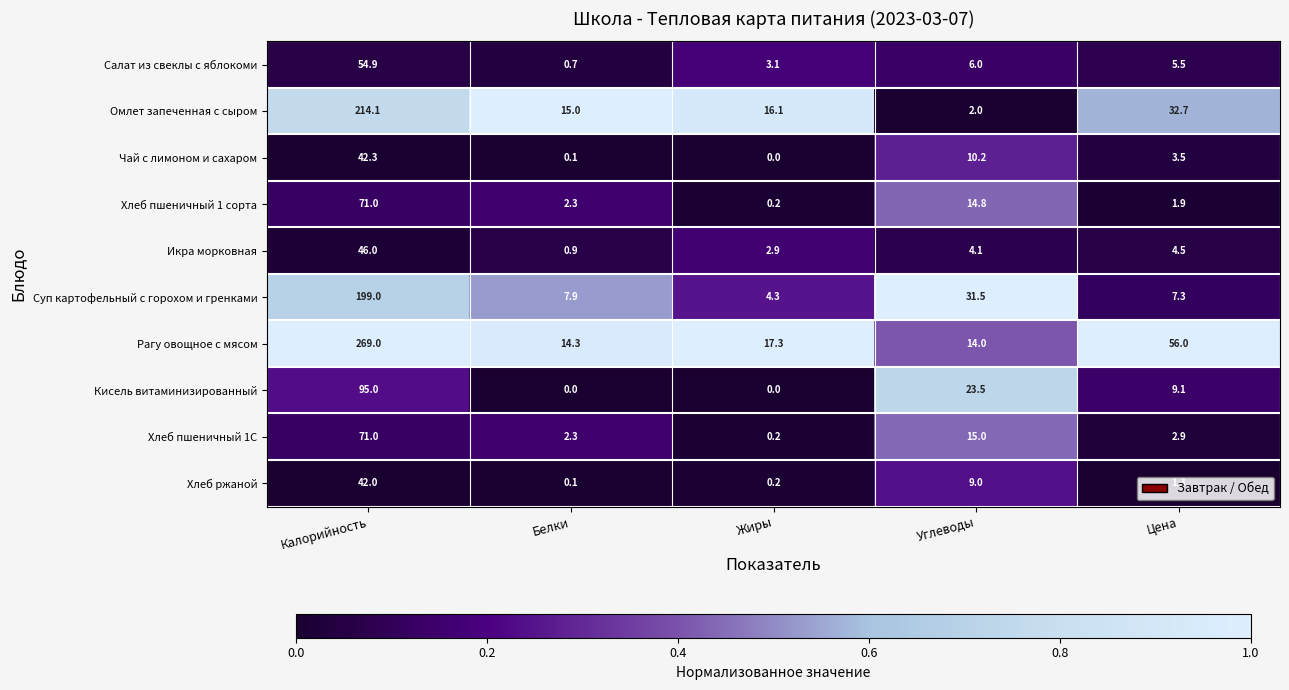

The Рагу овощное с мясом series shows 95.6 at Цена. True or false?

False